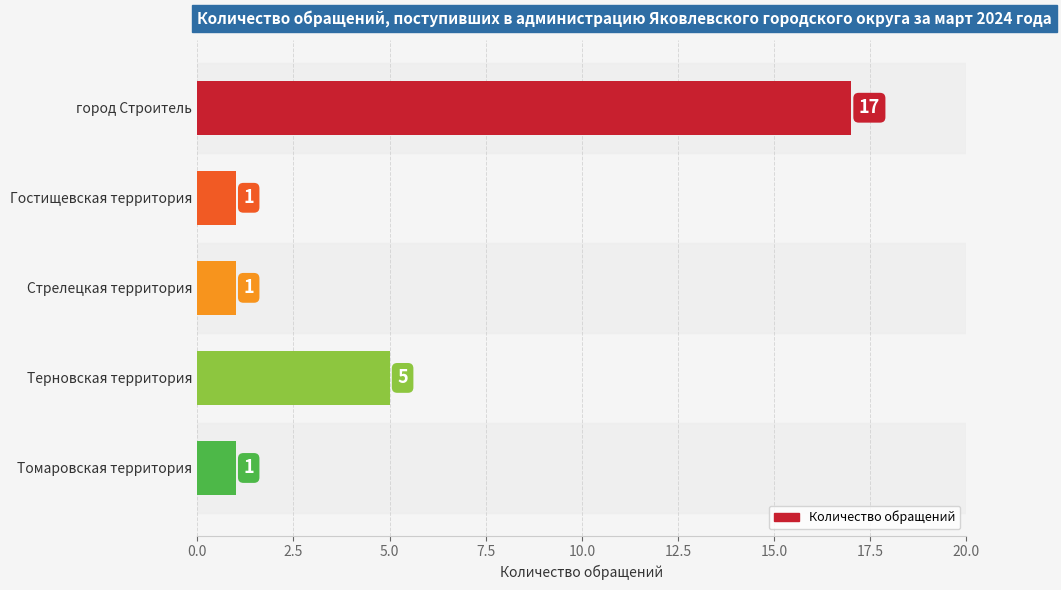

The chart shows a value of 17 at город Строитель. True or false?

True